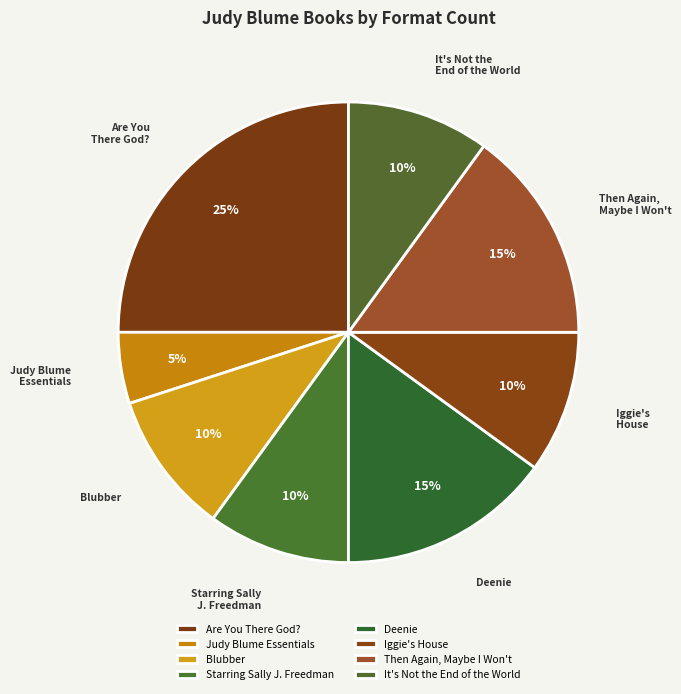

To the nearest percent, what portion does Deenie represent?

15%